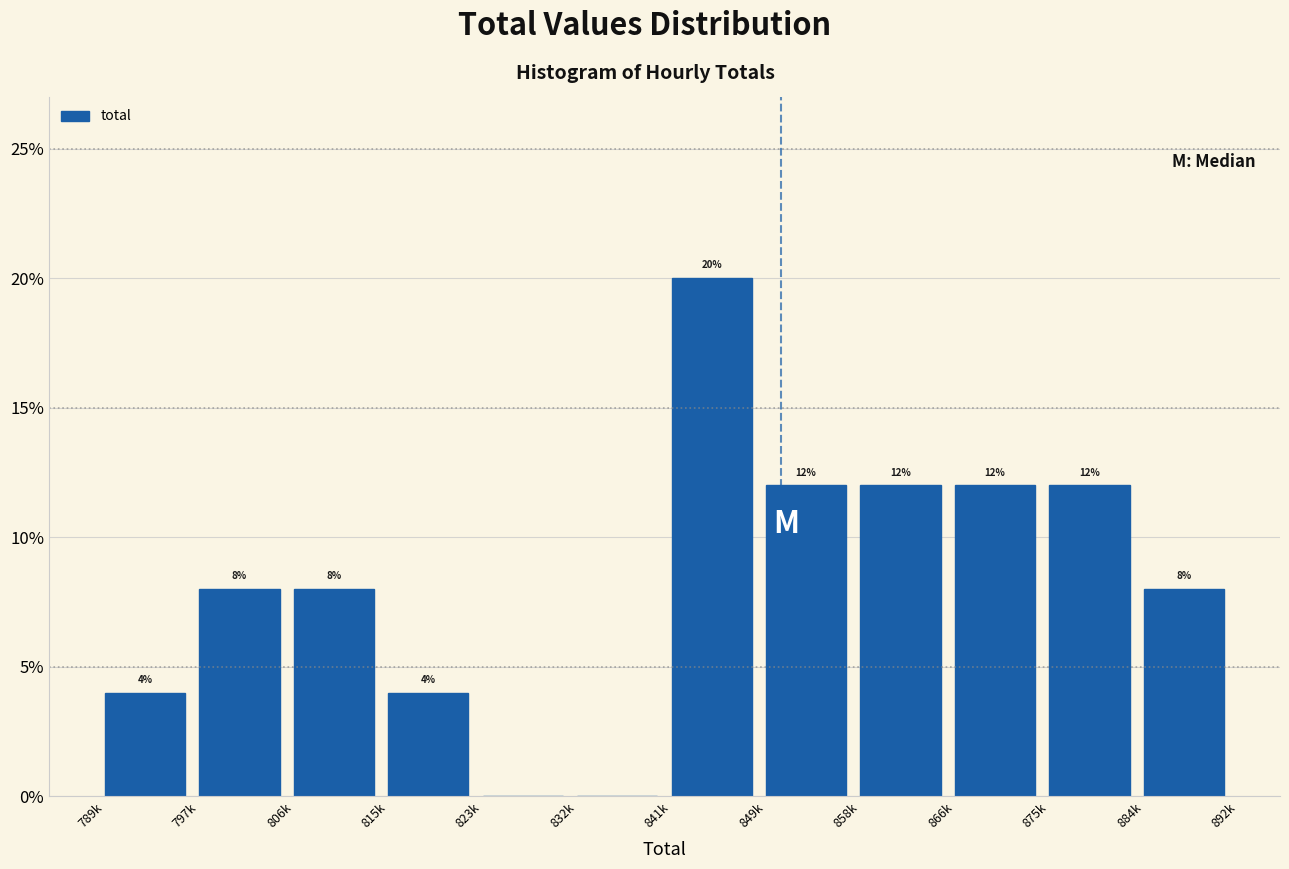

Reading left to right, extract all data points from this chart.

789k=4	797k=8	806k=8	815k=4	823k=0	832k=0	841k=20	849k=12	858k=12	866k=12	875k=12	884k=8